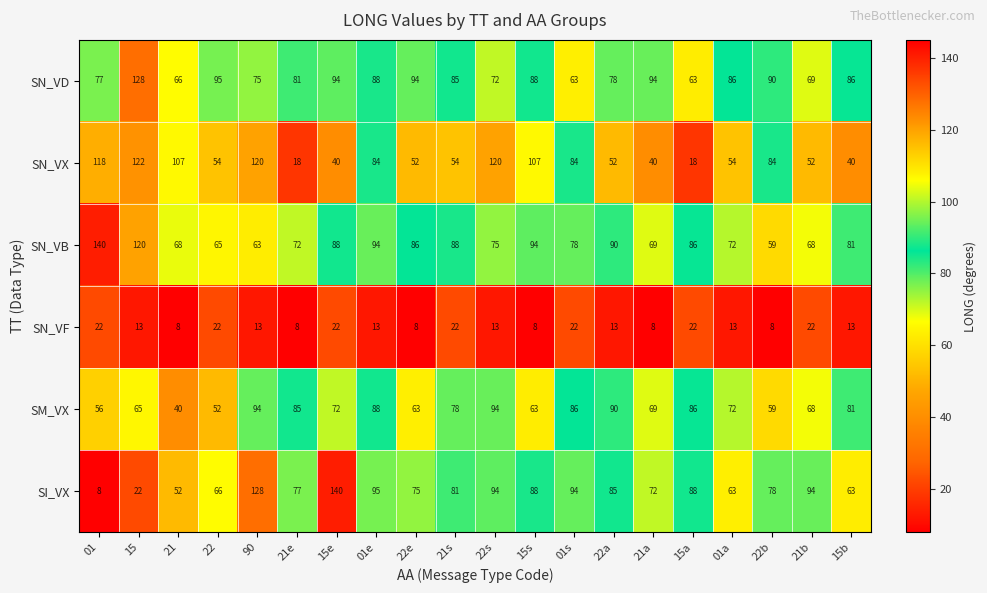

At which label does SN_VB reach its minimum?

22b